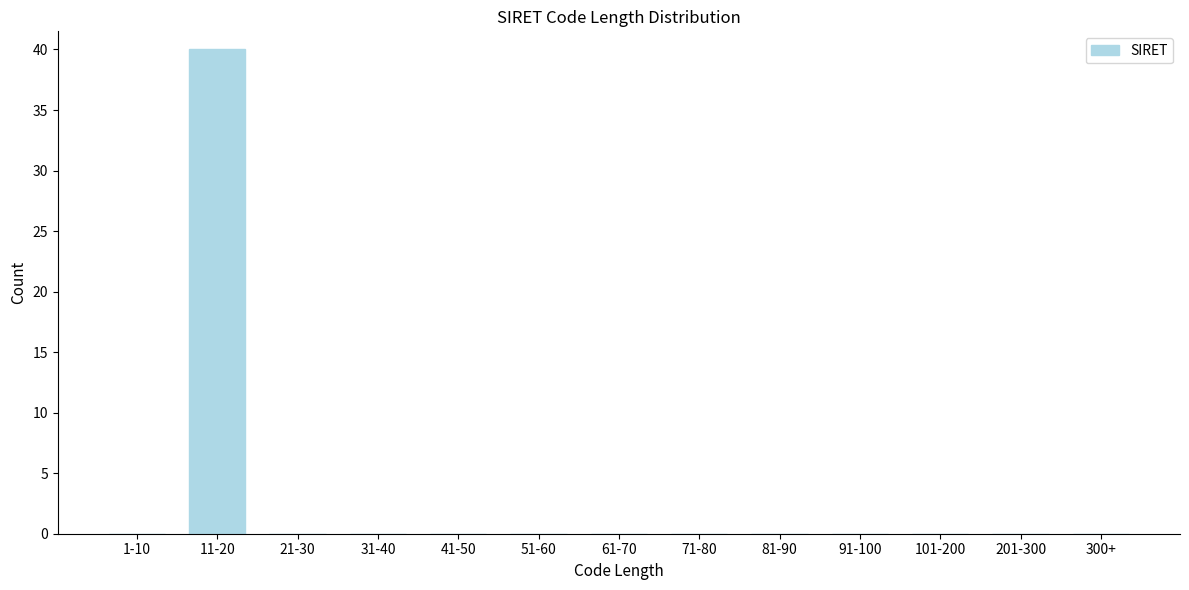

Reading left to right, list all the values displayed in this chart.

1-10=0	11-20=40	21-30=0	31-40=0	41-50=0	51-60=0	61-70=0	71-80=0	81-90=0	91-100=0	101-200=0	201-300=0	300+=0